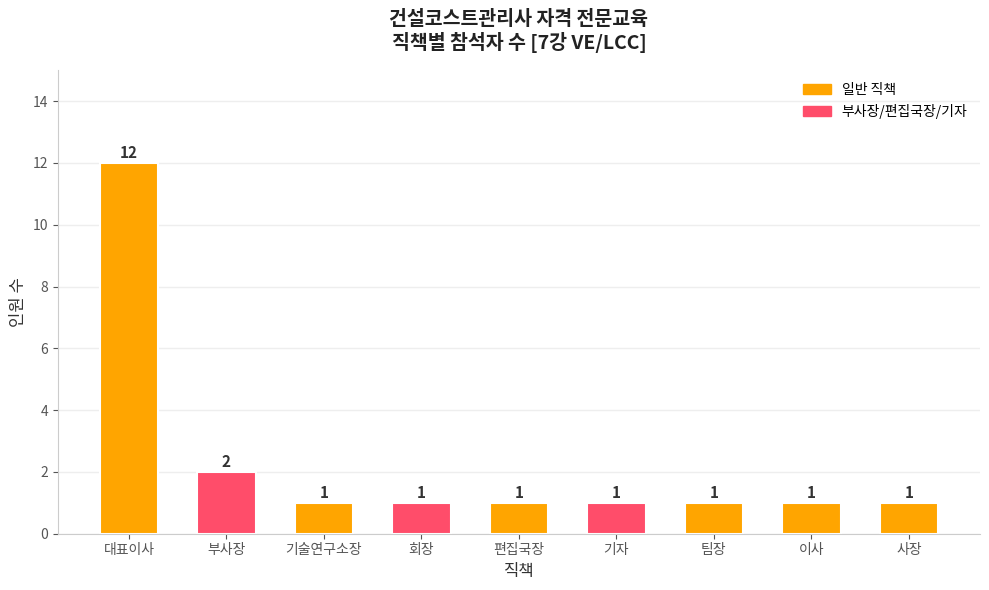

What is the sum of all values?

21